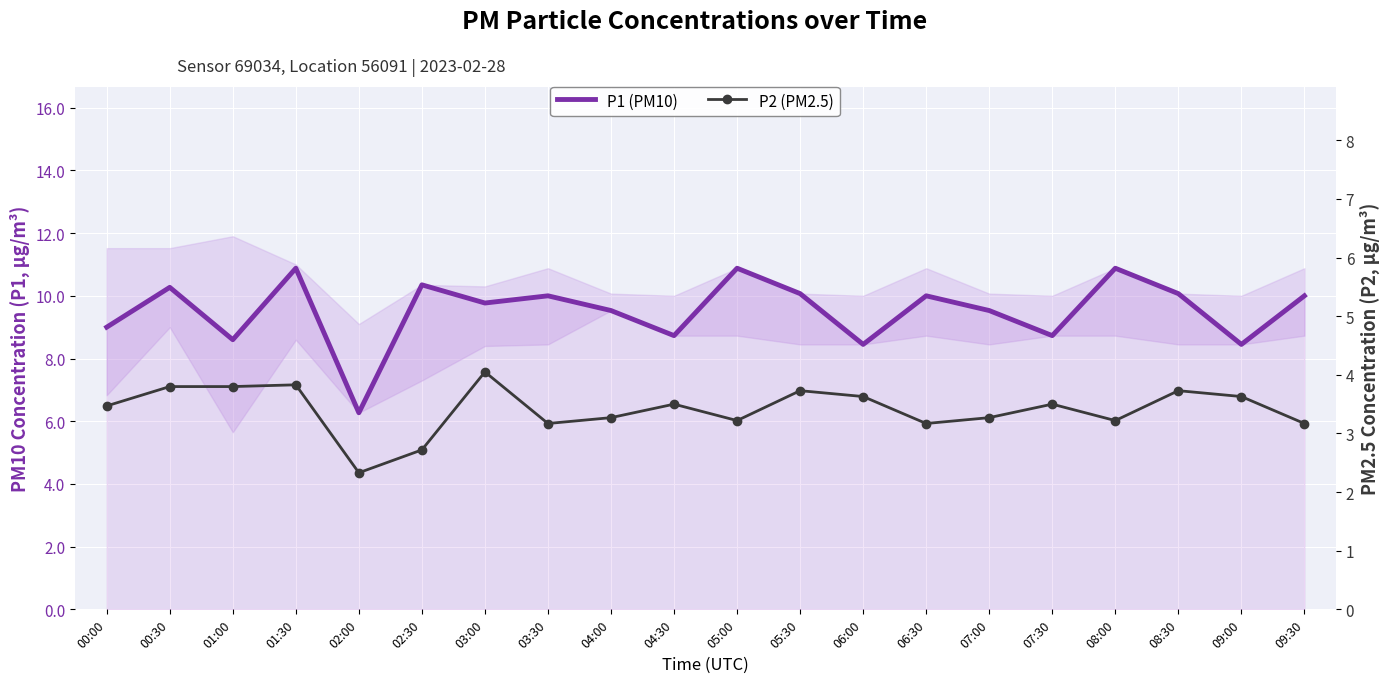

How many lines are shown in the chart?

2